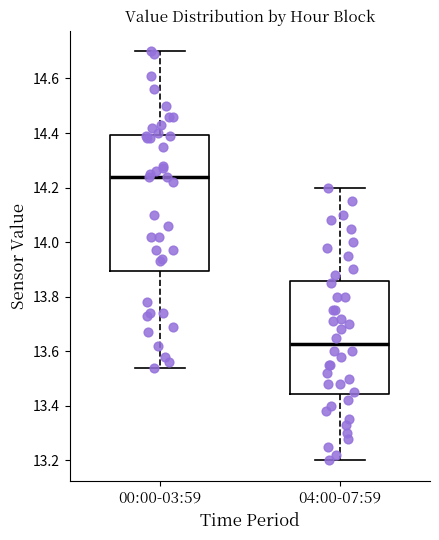

Comparing the boxes themselves (not the whiskers), which one is the tallest?

00:00-03:59